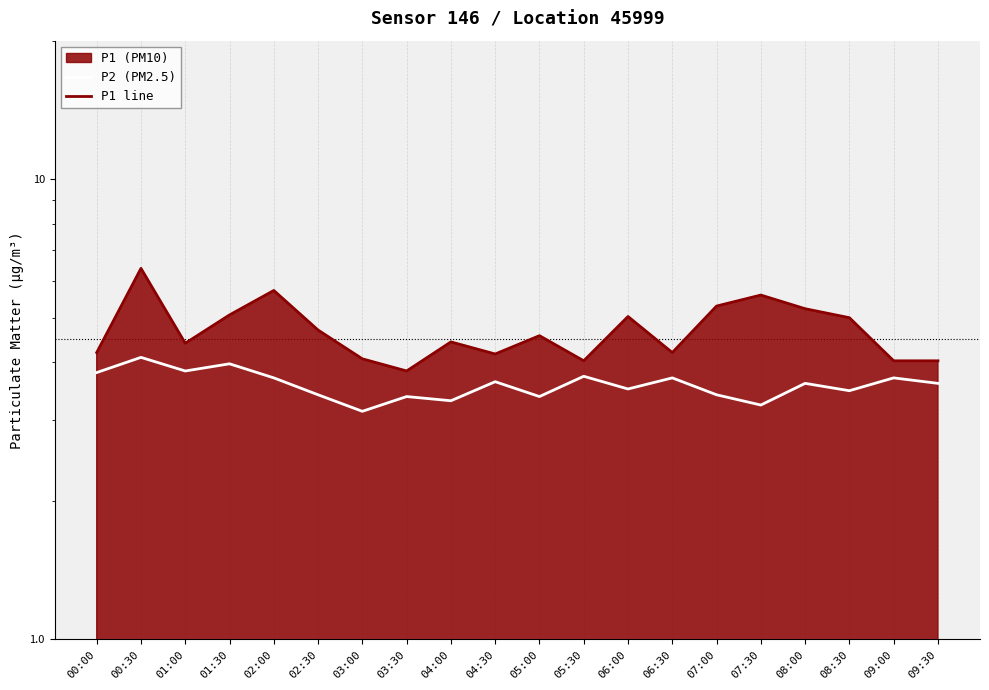

At 05:30, list the series in order from largest to smallest.

P1 line, P2 (PM2.5)